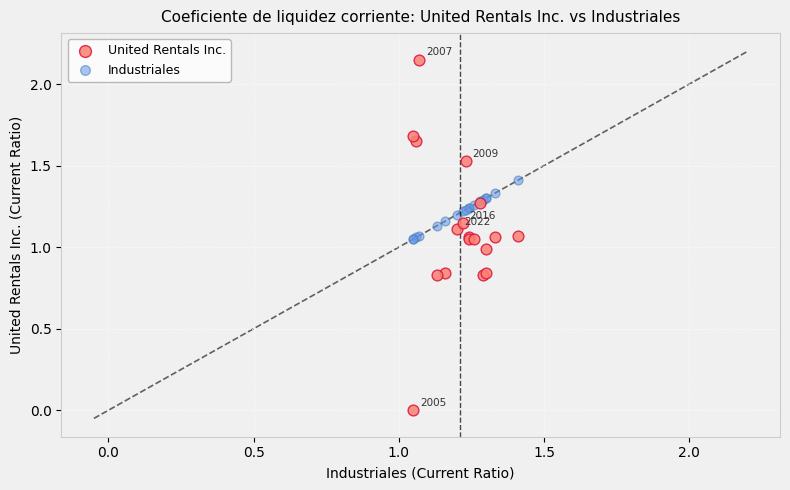

What are all the series names shown in the legend?

United Rentals Inc., Industriales